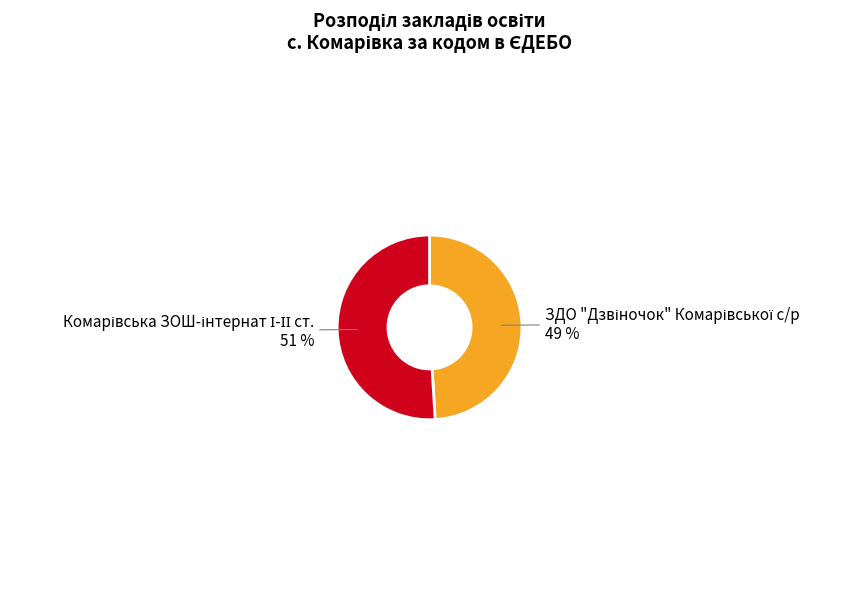

Does any single category account for the majority?

Yes